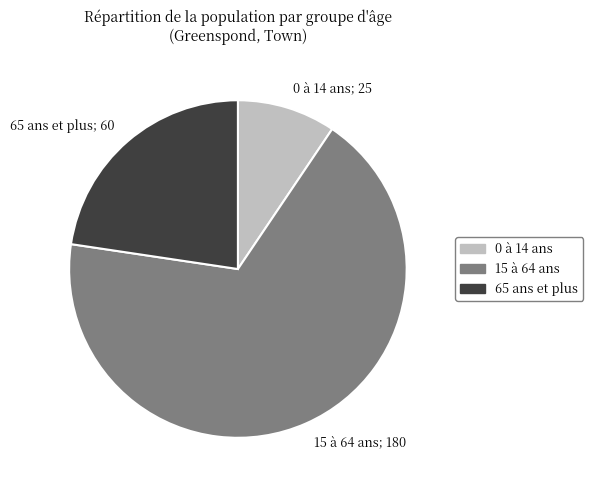

Which slice is the smallest?

0 à 14 ans